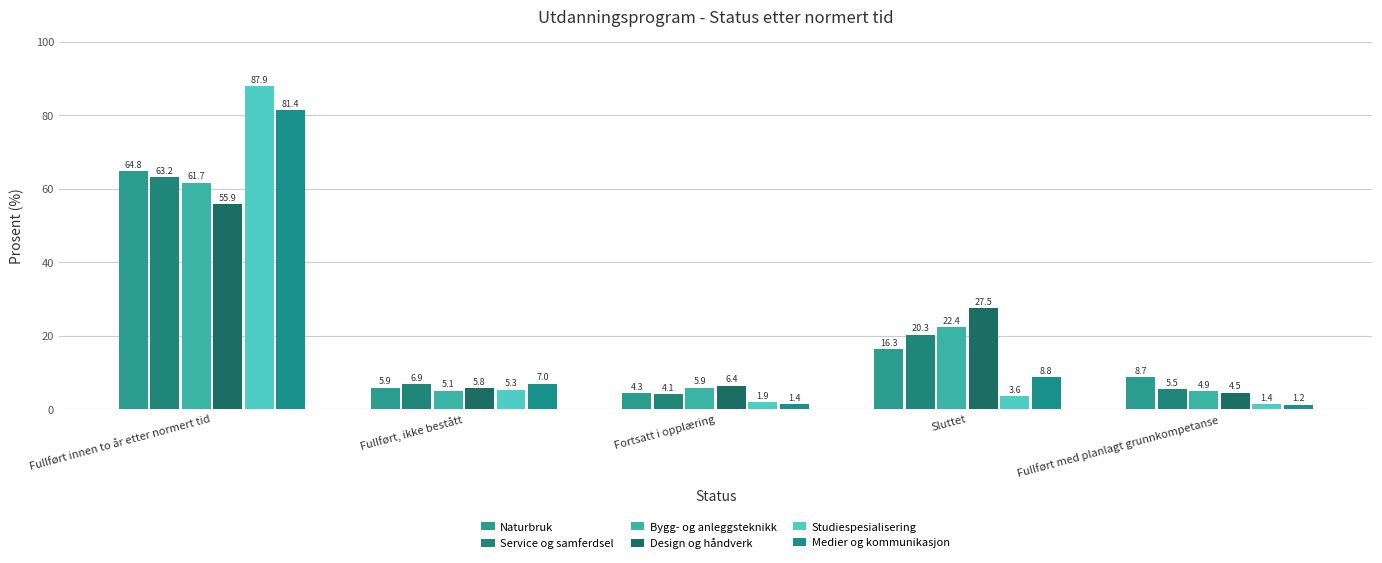

How many bars are there in each group?

6